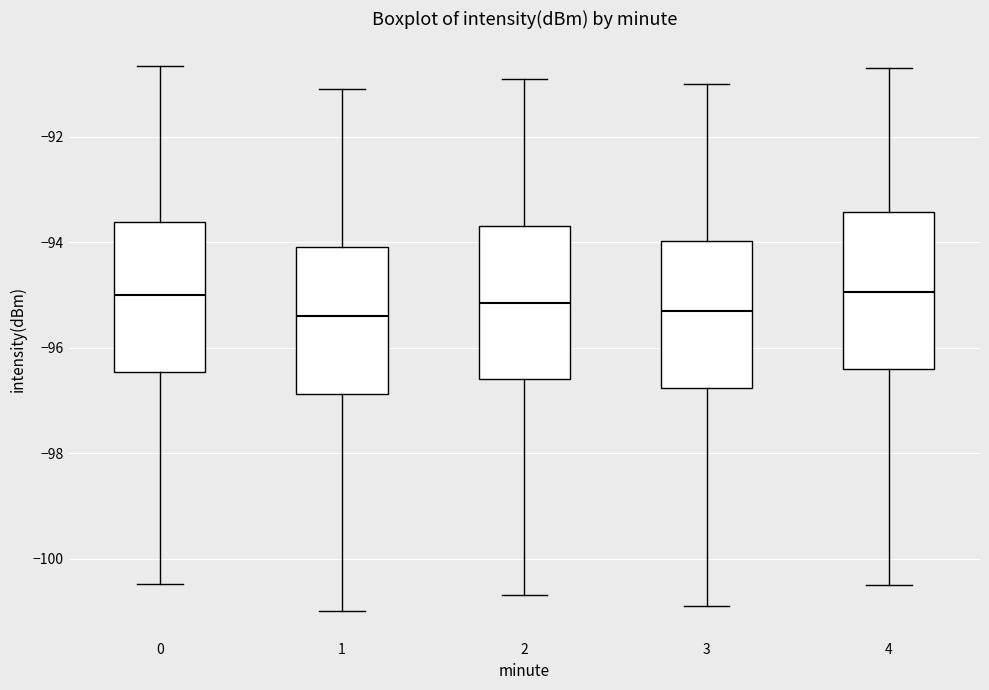

Where does the upper whisker of the box at x = 3 end on the y-axis? The values are not printed on the chart, so give them approximately, as read against the axis.

-91.0